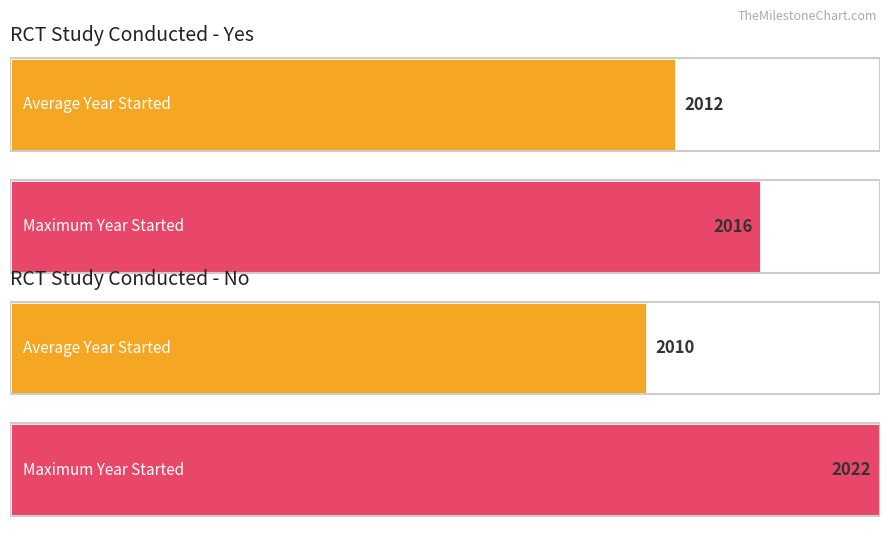

How many series are shown in this chart?

2